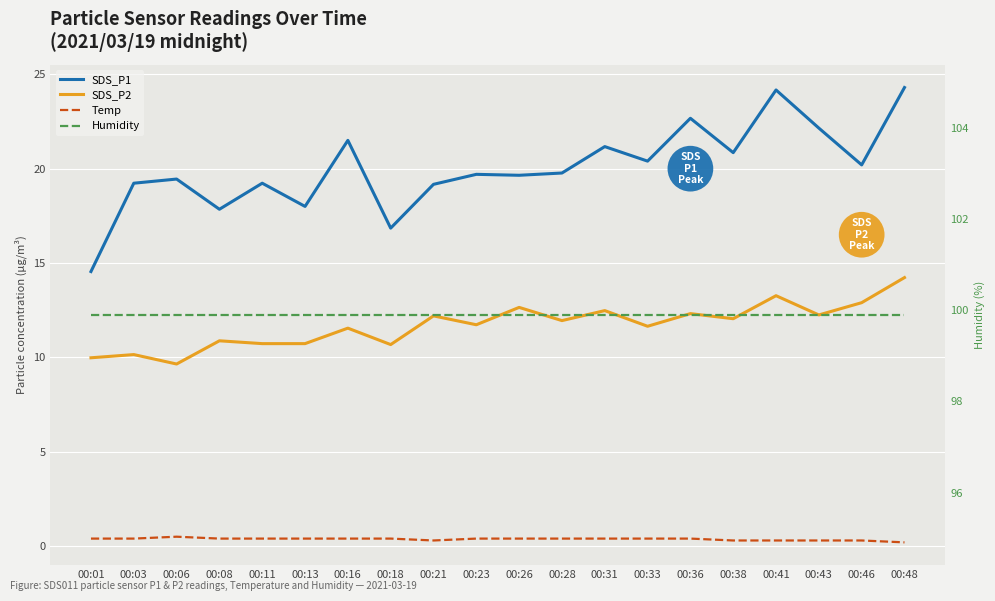

How many interior local peaks does the SDS_P2 series have?

8